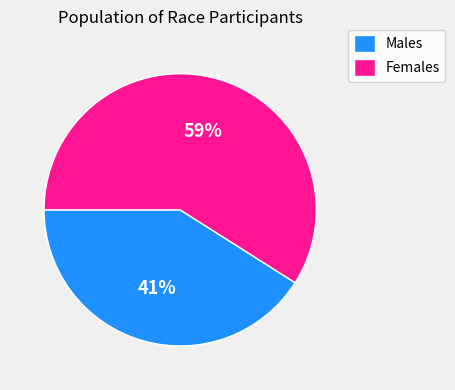

Count the number of slices in the pie.

2